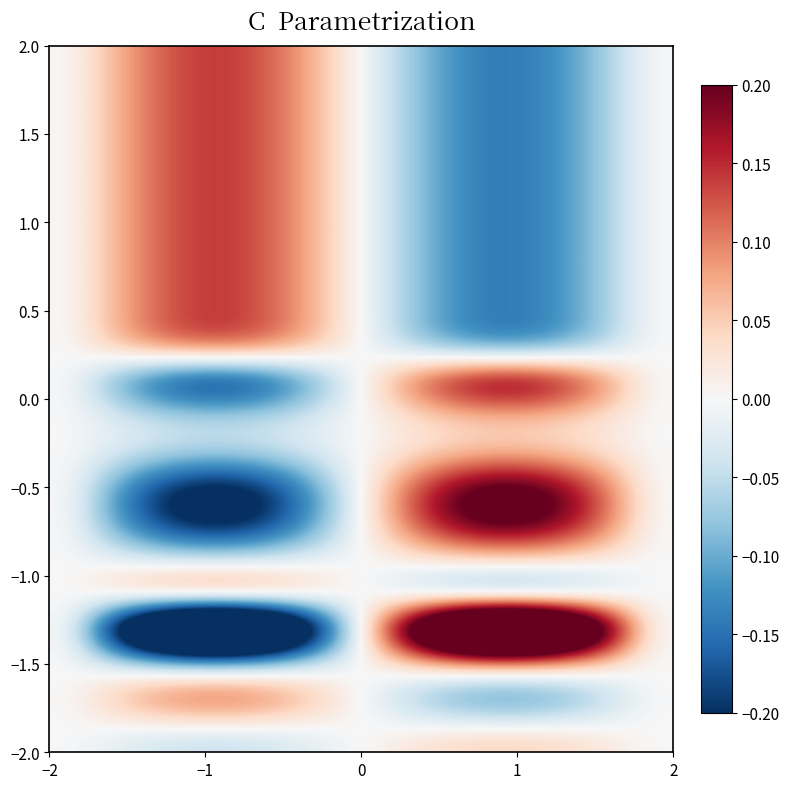

Count the number of data series in this chart.

20